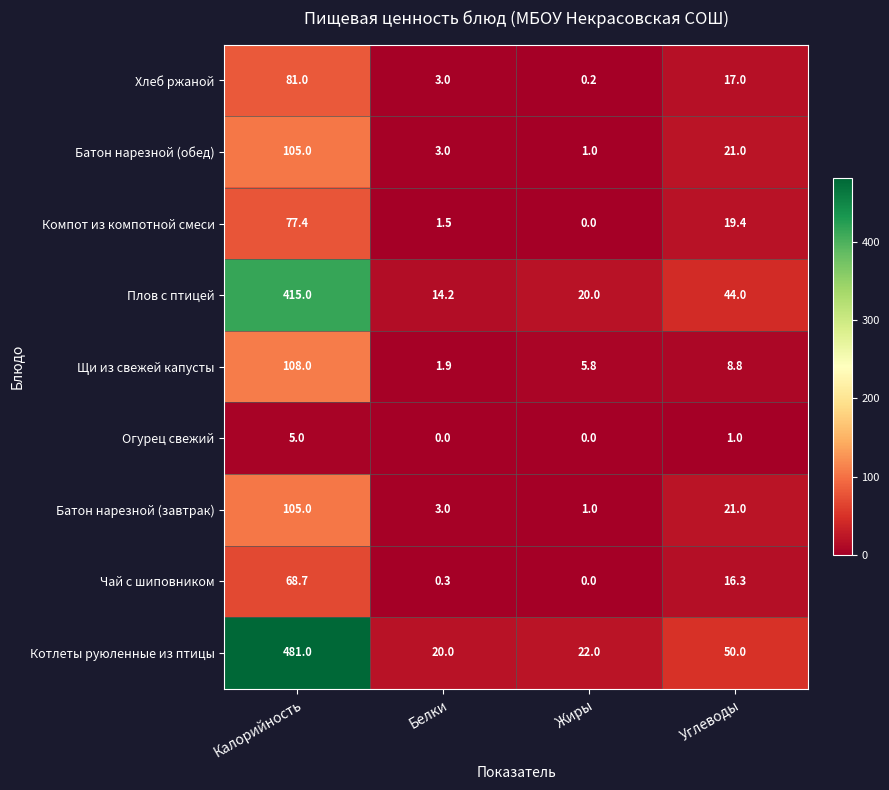

At which category is the sum across all series the highest?

Калорийность